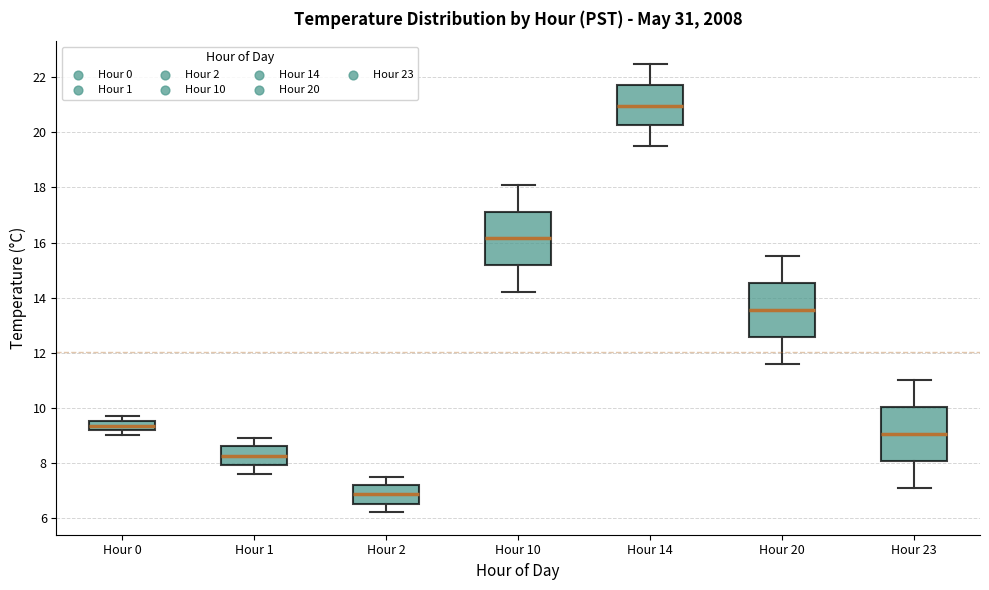

Which box's median line is the highest?

Hour 14